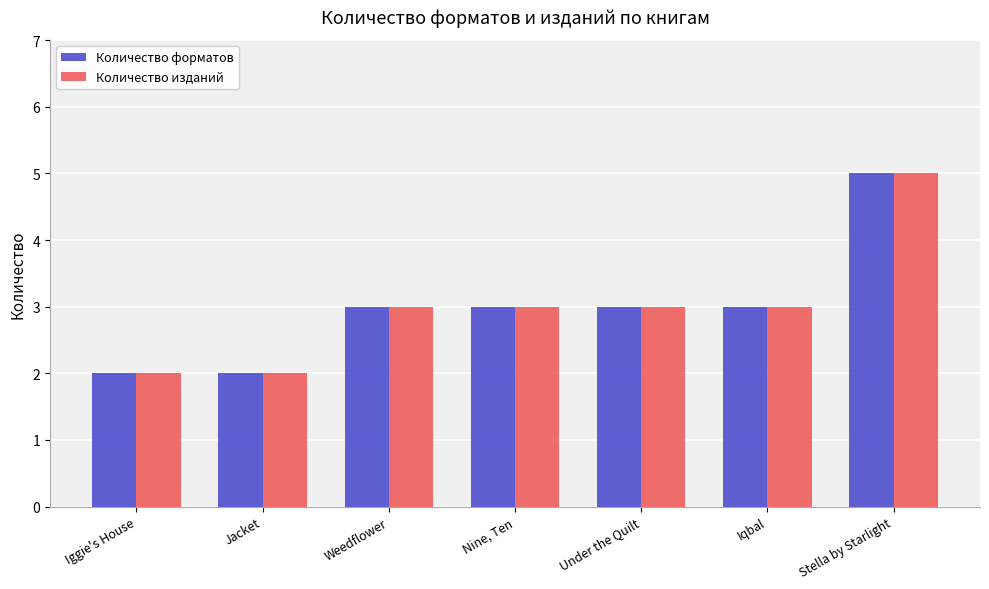

What is the label of the 4th bar from the left?

Nine, Ten